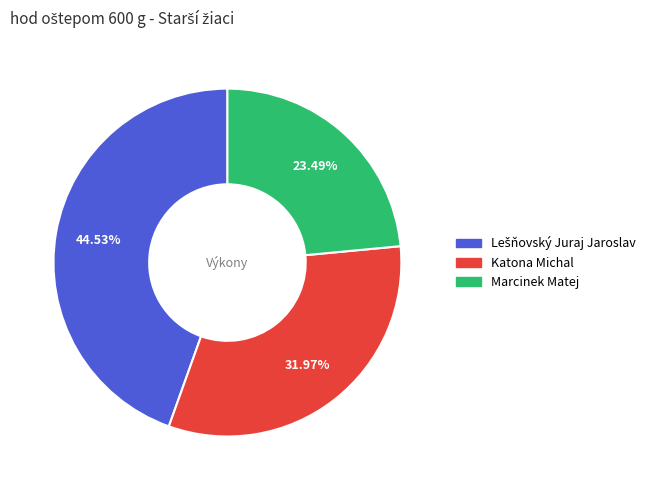

Which has a higher value, Marcinek Matej or Katona Michal?

Katona Michal